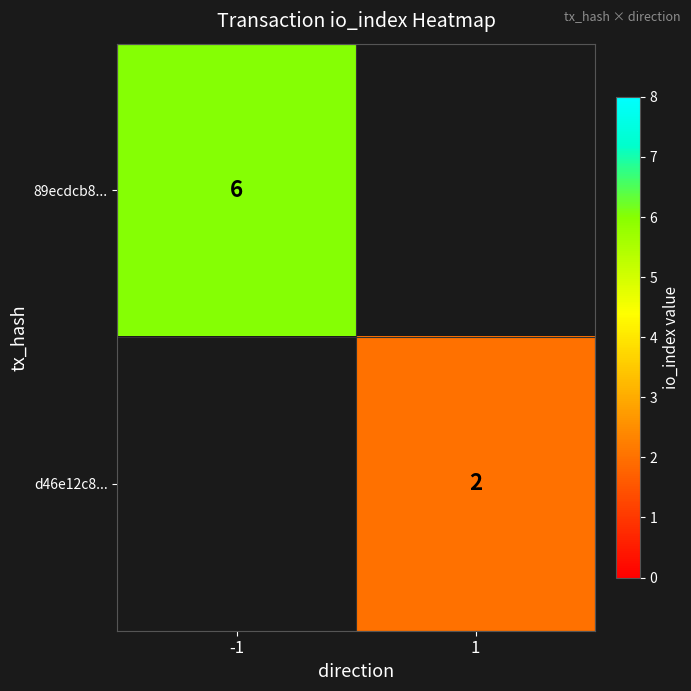

Which has a higher value, 1 or -1?

-1